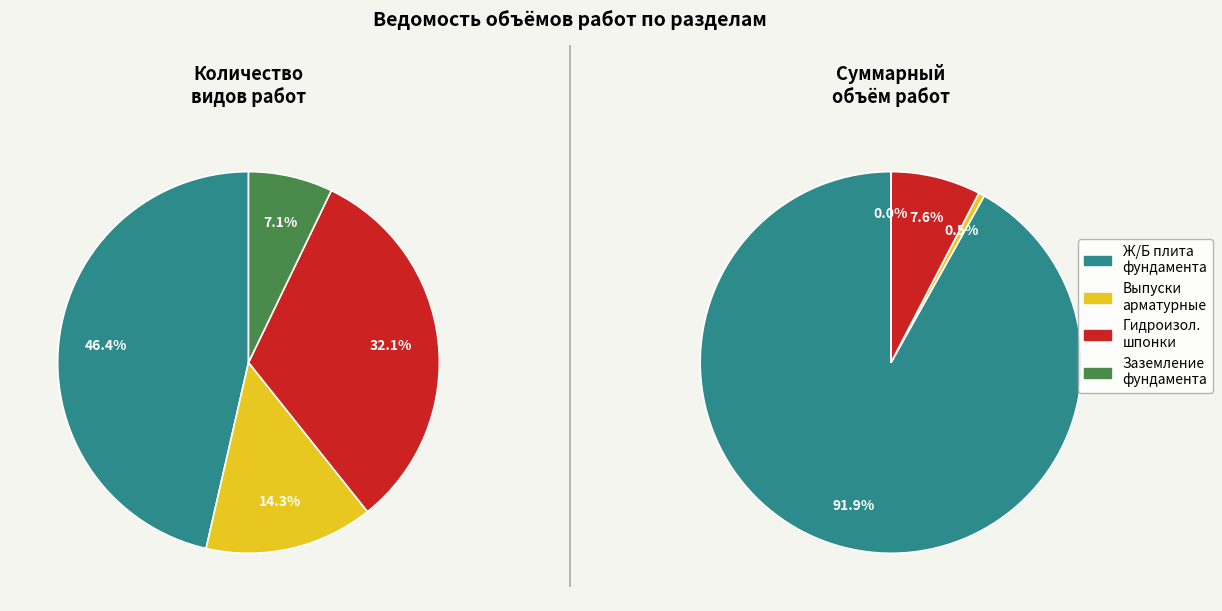

The Раздел 4. Заземление монолитного фундамента slice represents 7% of the pie. True or false?

True